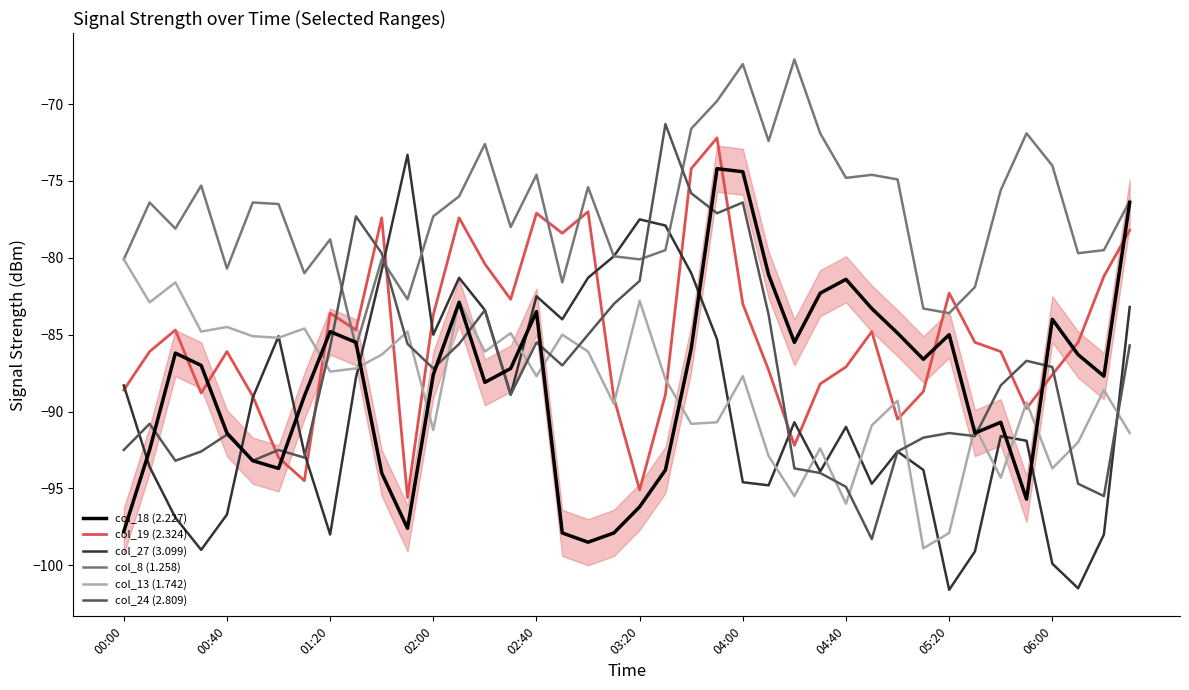

Which series has the largest total across all categories?

col_8 (1.258)